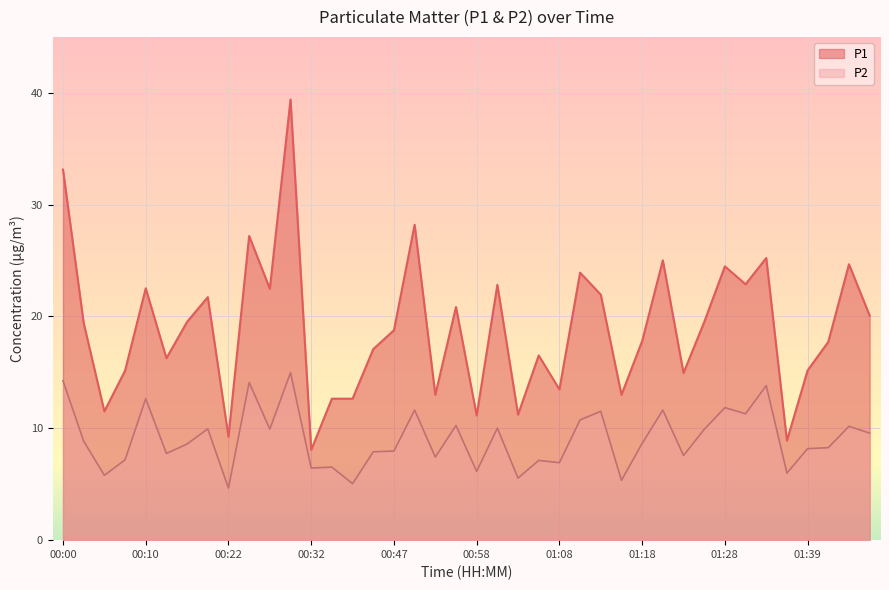

True or false: P2 and P1 intersect in this chart.

False